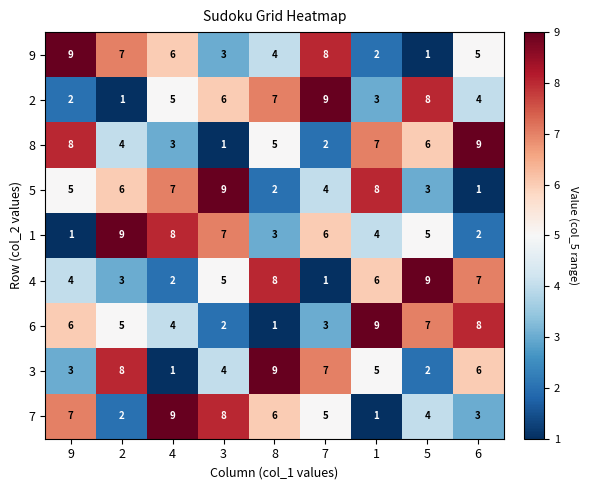

What is the highest value of the 3 series?

9